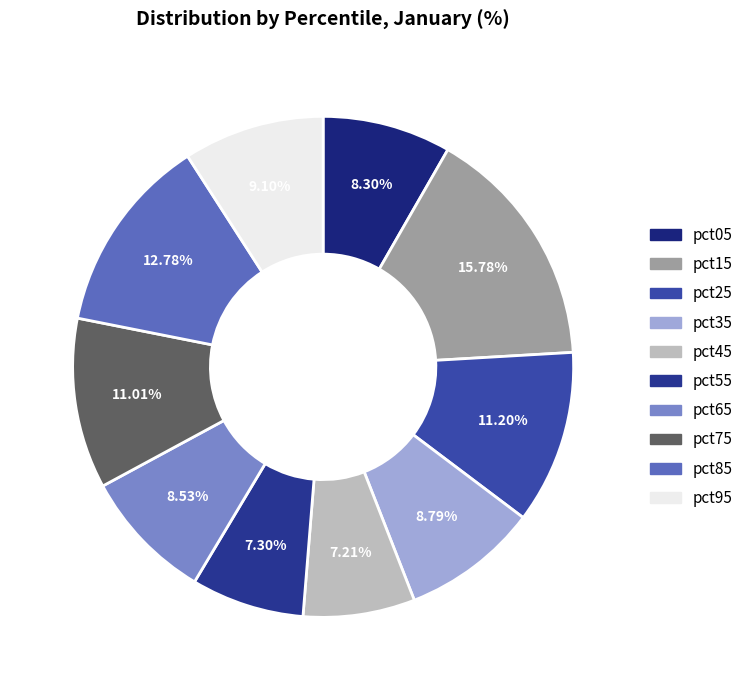

What is the total percentage of pct75 and pct05?

19.3%